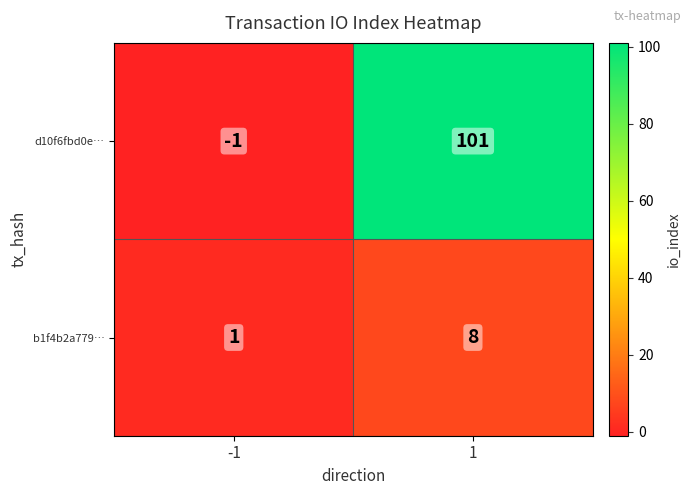

The value of b1f4b2a779… at 1 is 8. True or false?

True